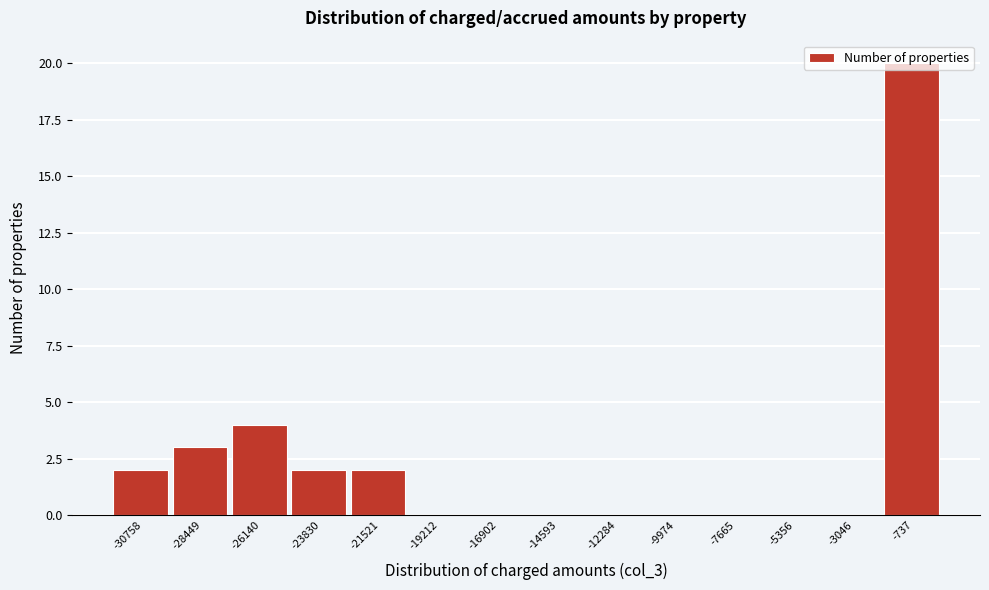

Where is the data nearest to the value 10?

-26140